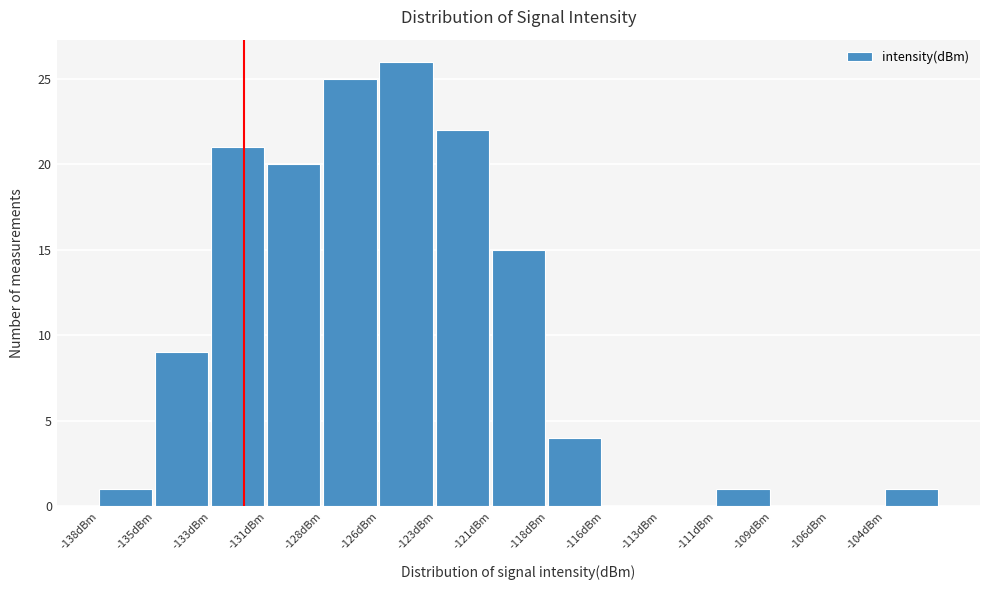

Reading right to left, list all the values displayed in this chart.

-104dBm=1	-106dBm=0	-109dBm=0	-111dBm=1	-113dBm=0	-116dBm=0	-118dBm=4	-121dBm=15	-123dBm=22	-126dBm=26	-128dBm=25	-131dBm=20	-133dBm=21	-135dBm=9	-138dBm=1